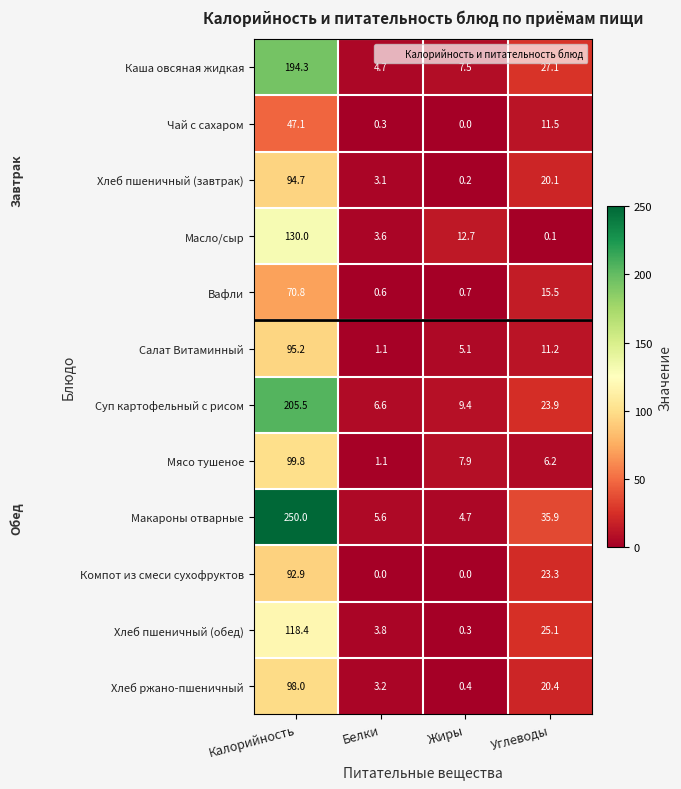

Is the value of Мясо тушеное at Белки greater than the value of Хлеб пшеничный (обед) at Белки?

No